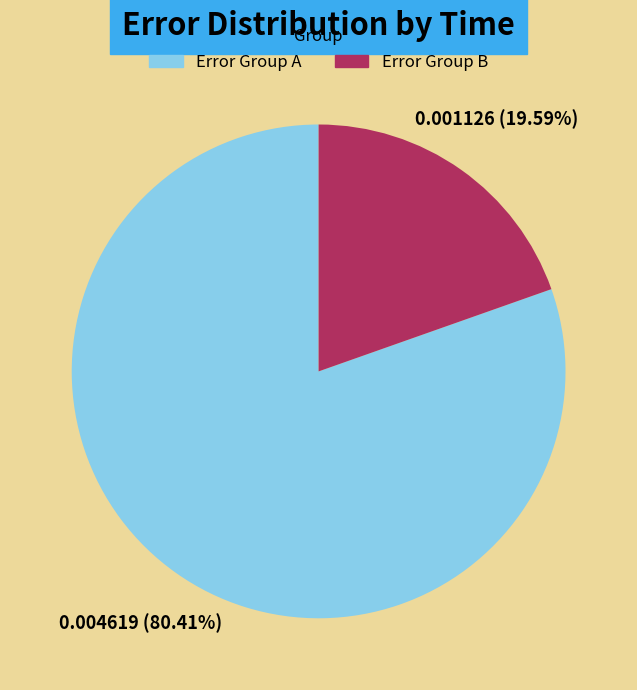

Rank the categories by value from lowest to highest.

Error Group B, Error Group A